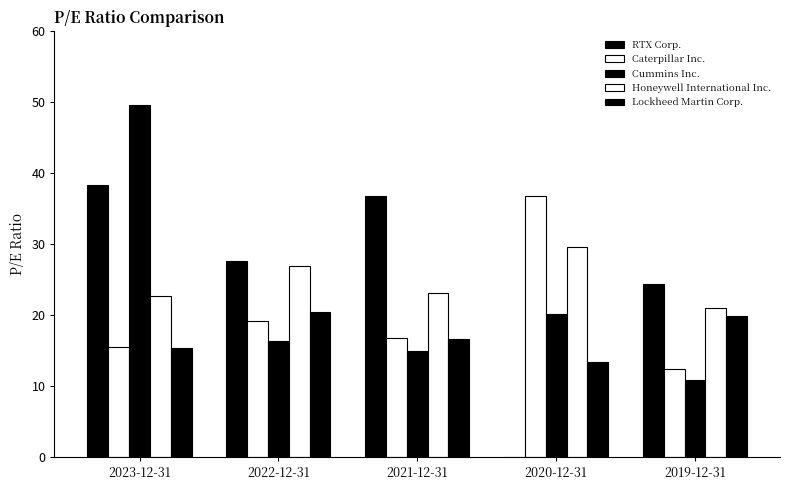

Does the chart contain stacked bars?

No